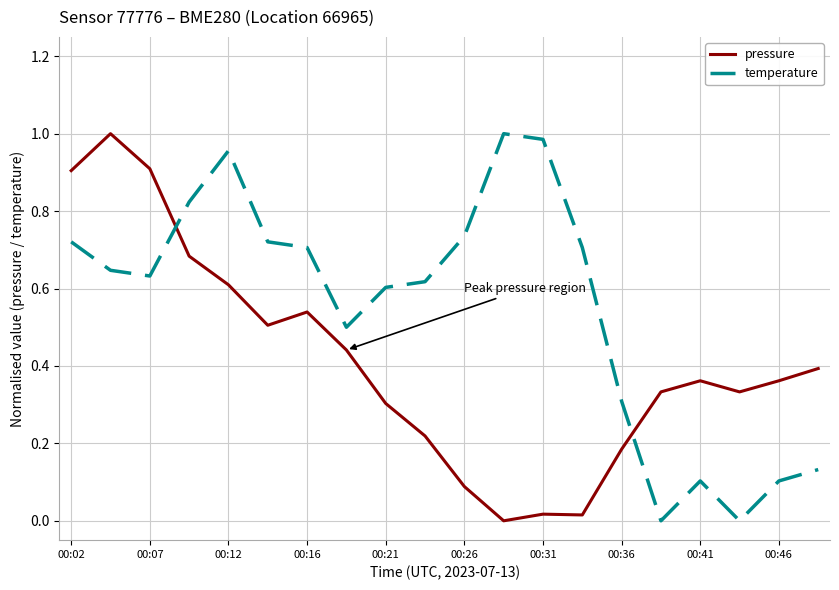

After their last crossing, which series has the higher values: temperature or pressure?

pressure